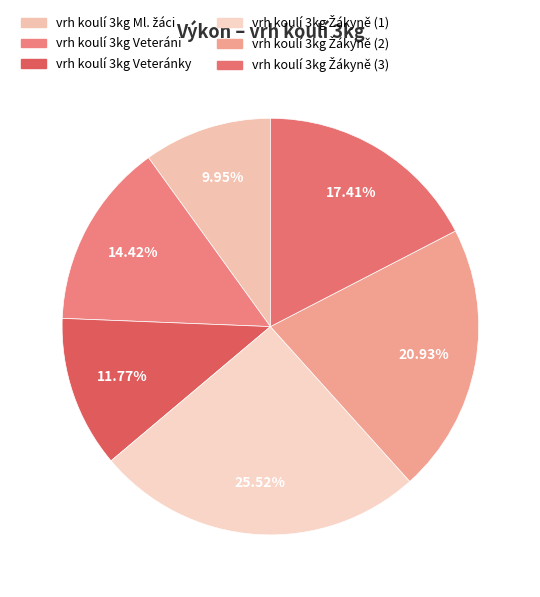

Count the number of slices in the pie.

6